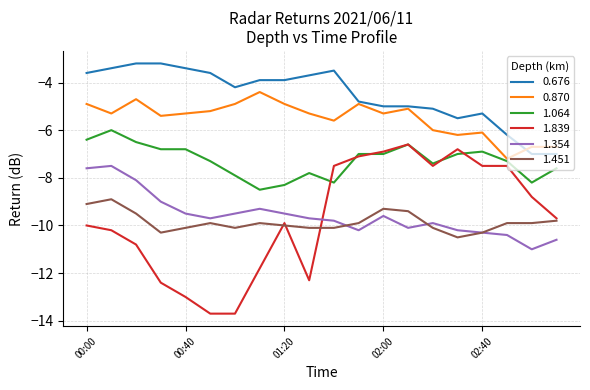

What are all the series names shown in the legend?

0.676, 0.870, 1.064, 1.839, 1.354, 1.451